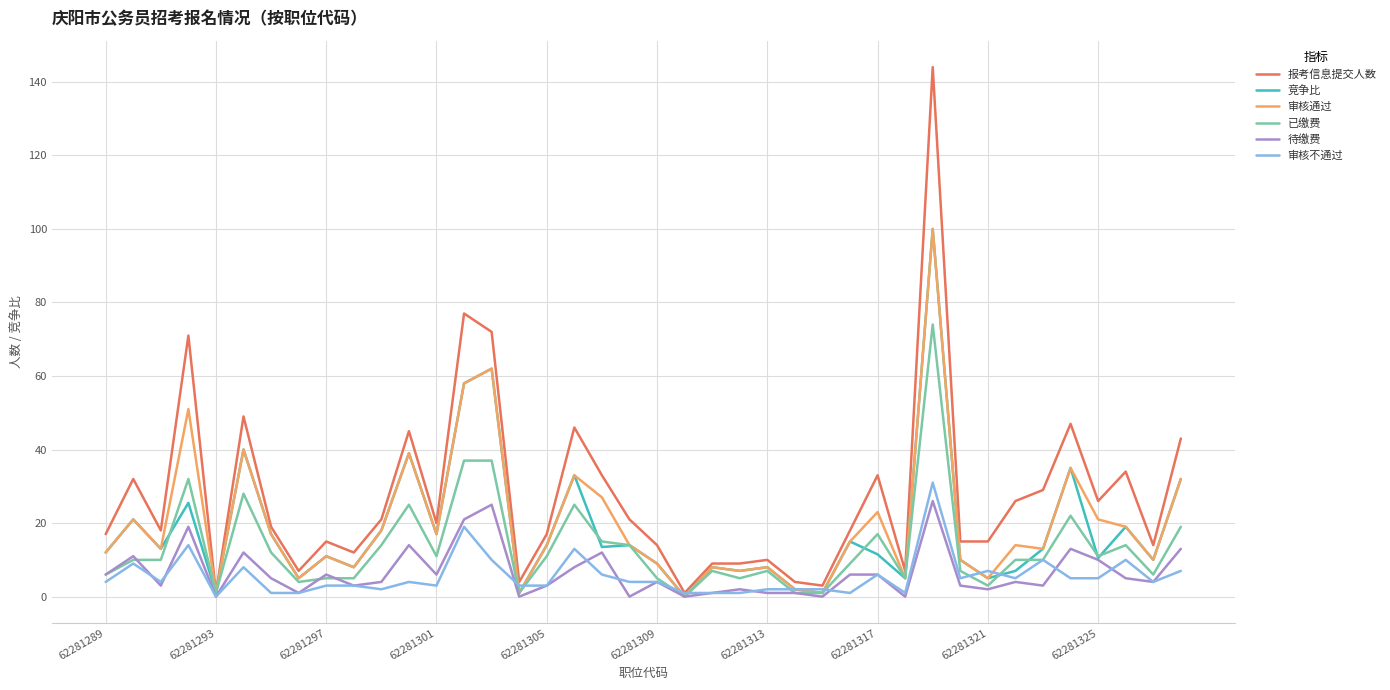

What is the maximum value for 报考信息提交人数?

144.0